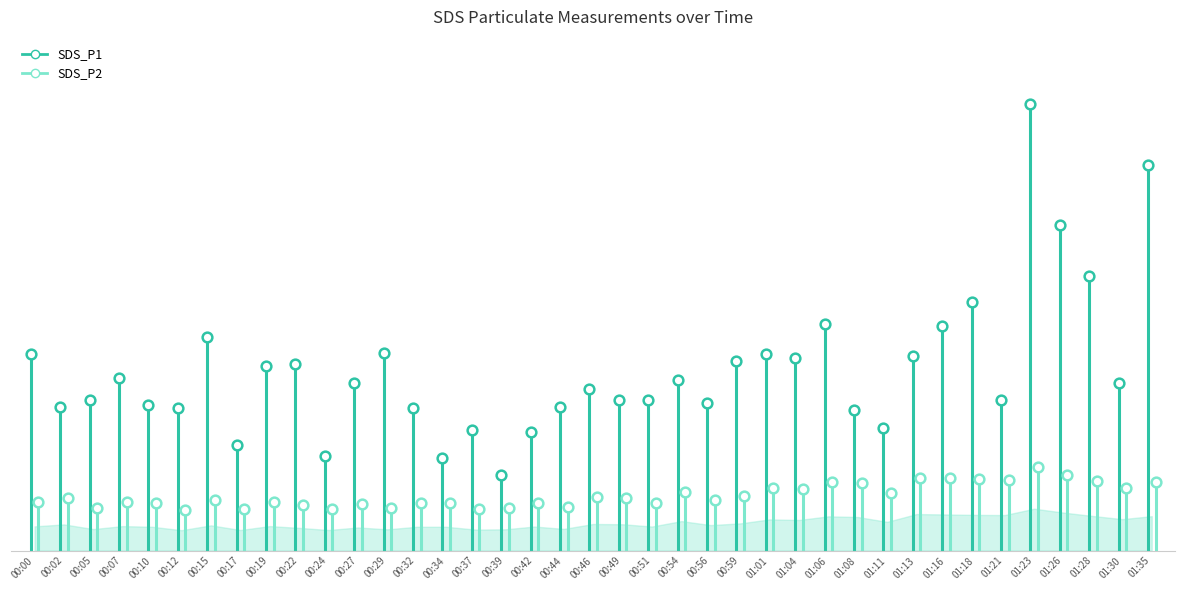

Which category has the lowest value in the SDS_P1 series?

00:39